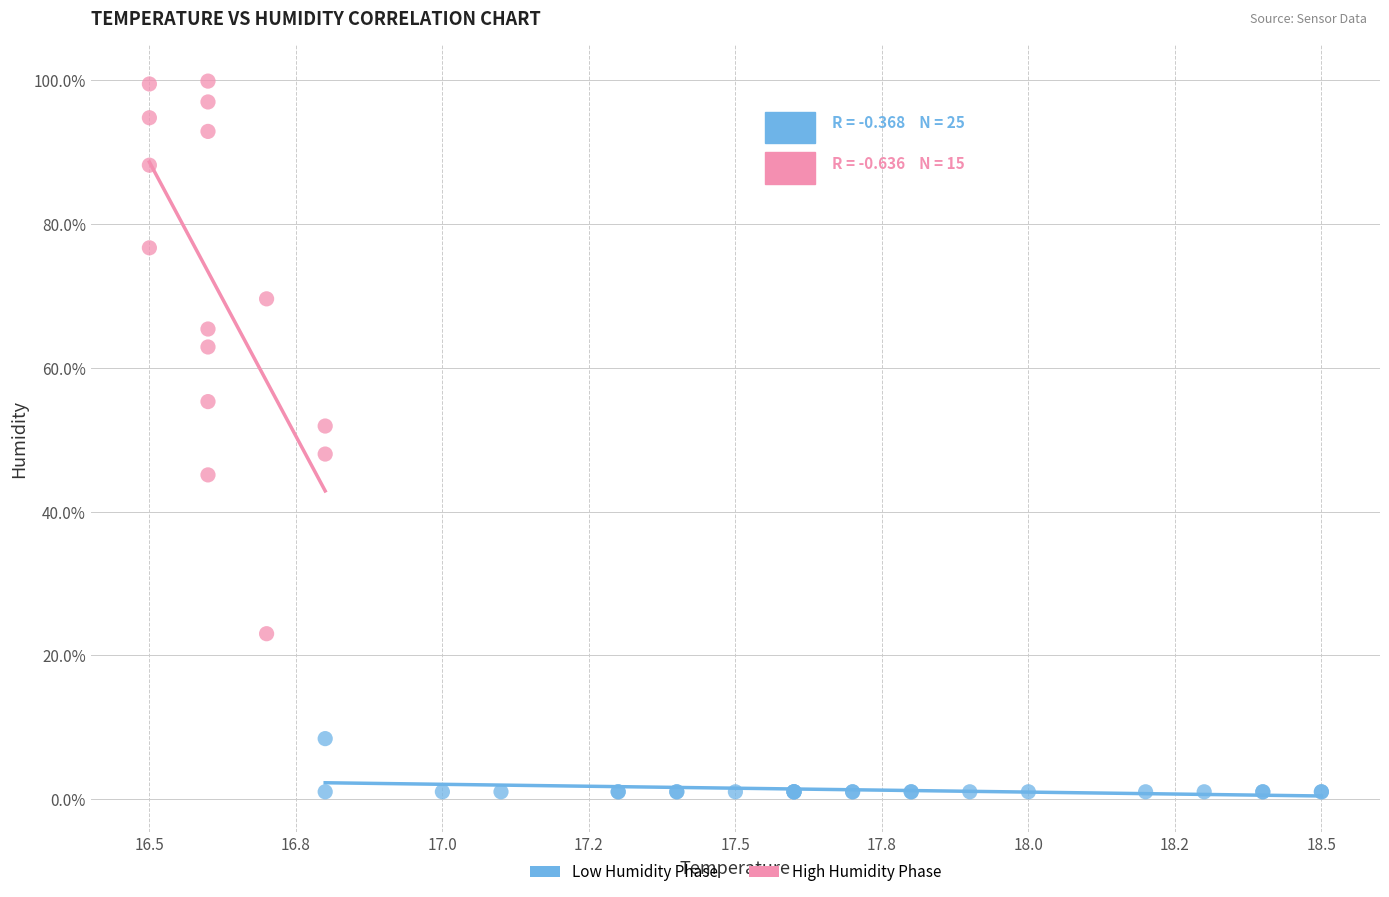

Which series has the widest spread of Y values?

High Humidity Phase